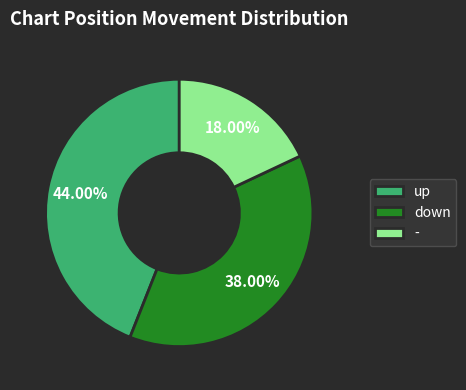

Rank the categories by value from lowest to highest.

-, down, up